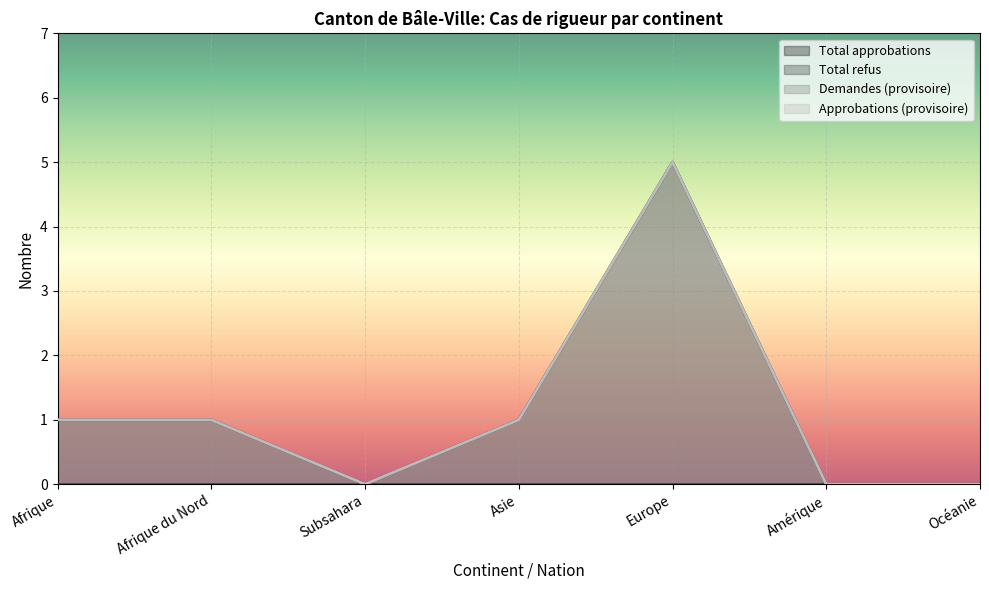

How many values in the Total approbations series are below 1?

3